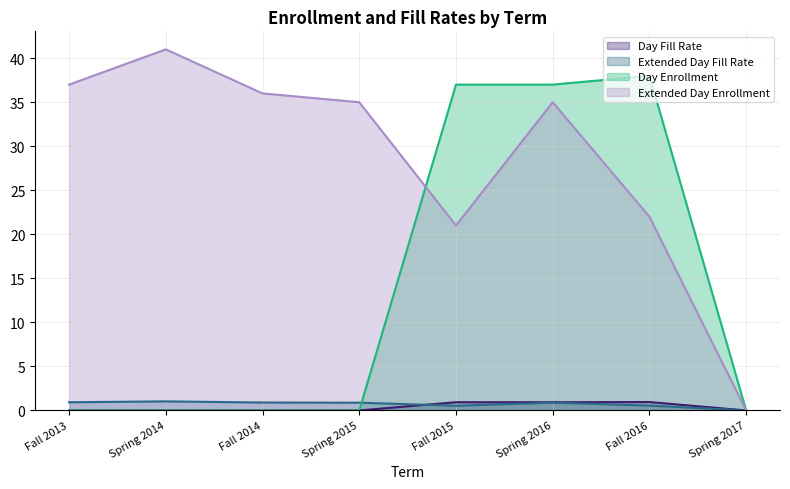

Where do Day Enrollment and Extended Day Enrollment first cross each other?

Spring 2015 and Fall 2015